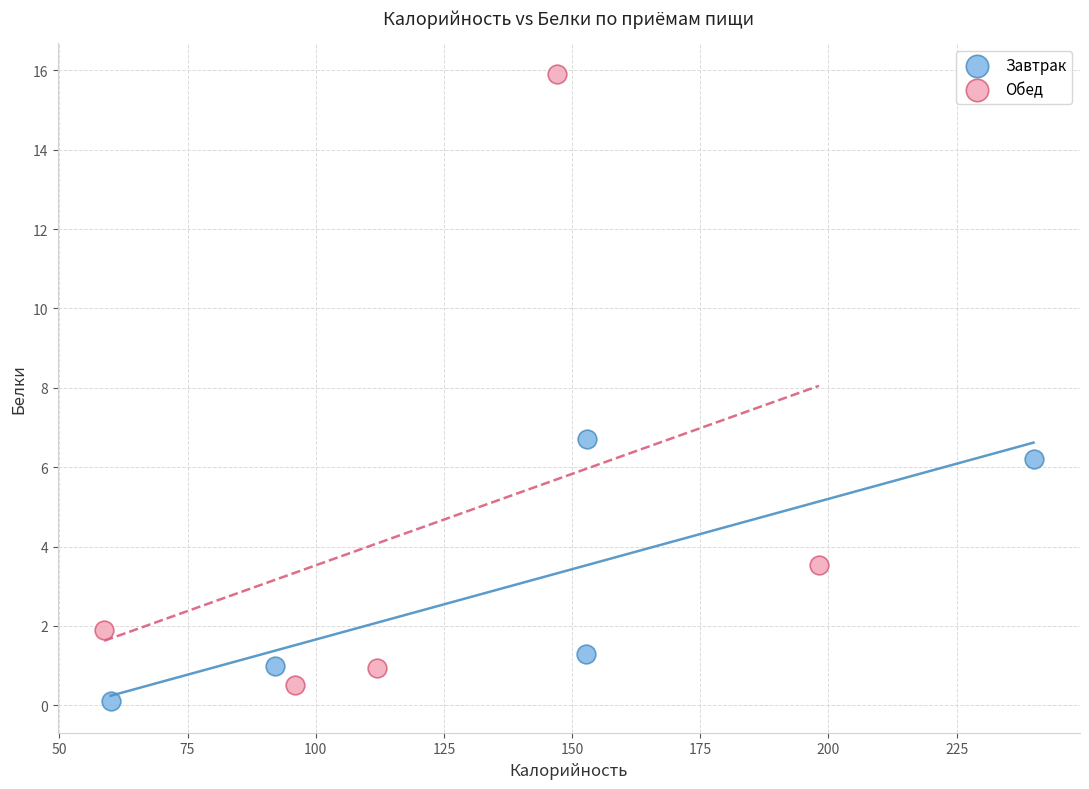

Which series contains the lowest Y value?

Завтрак